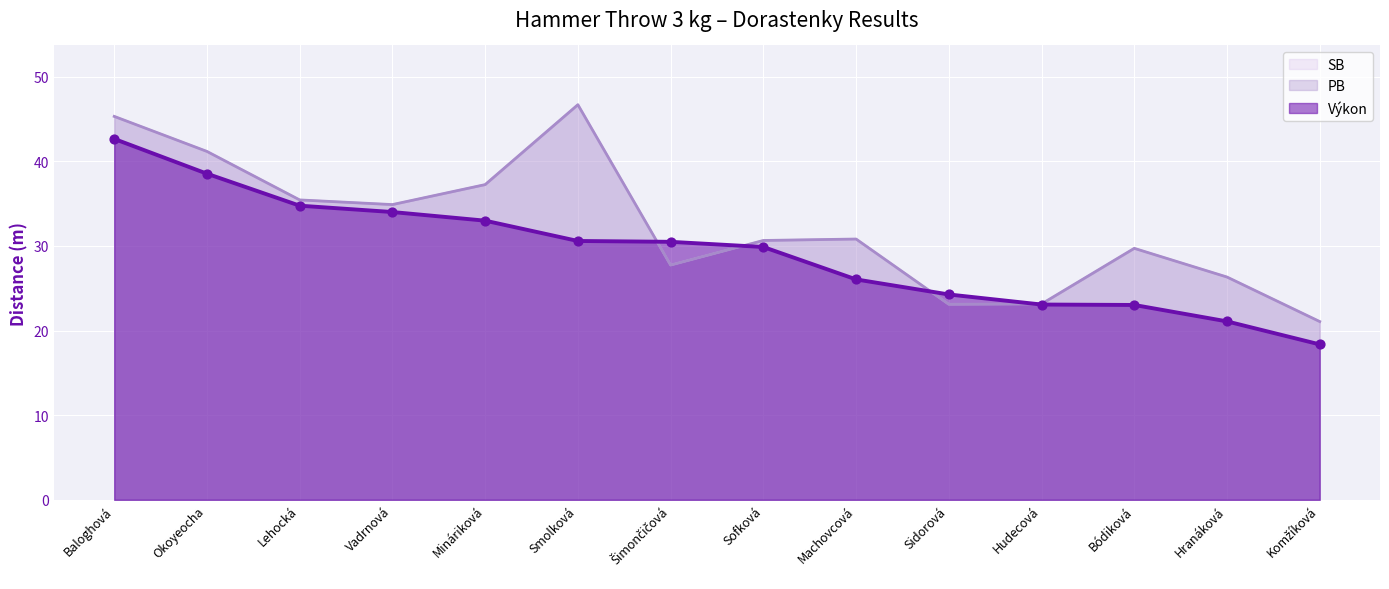

Which series has the largest total across all categories?

PB